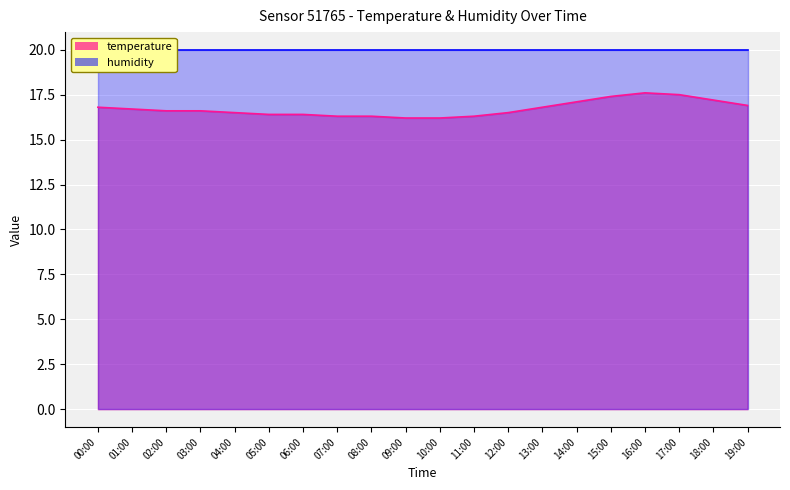

At which label is the value closest to 16?

09:00